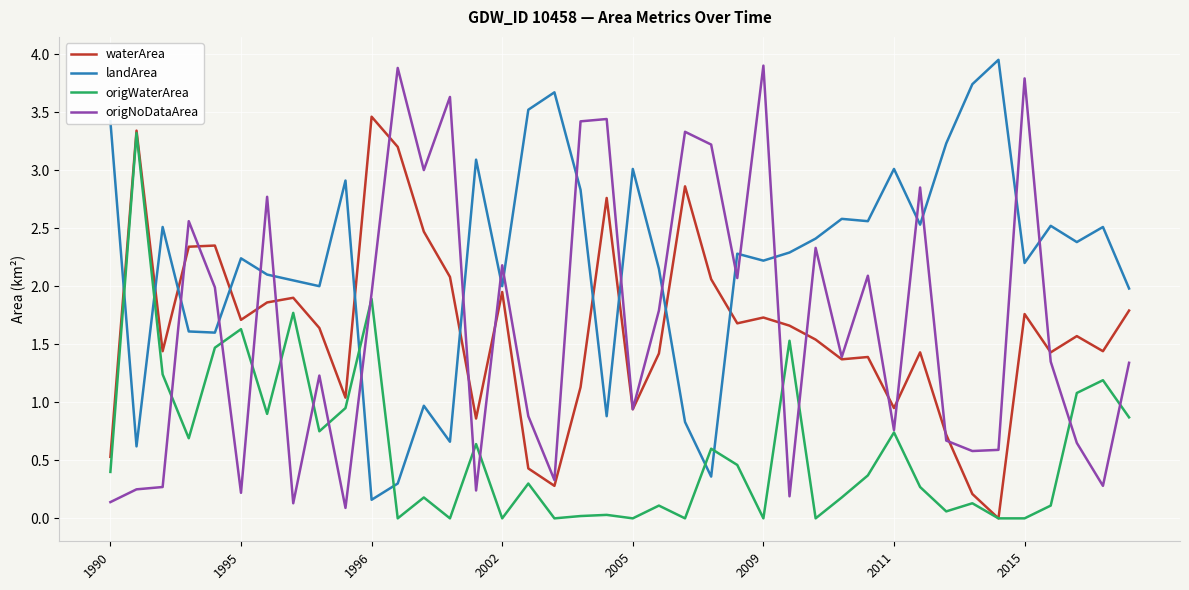

In origNoDataArea, how many points are higher than both neighbors (excluding endpoints)?

13